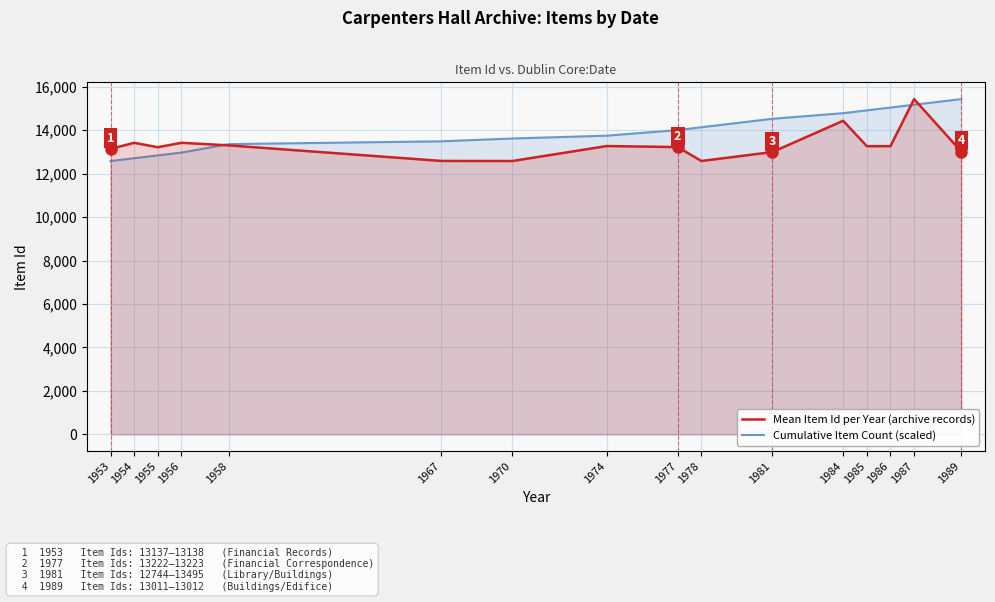

The value of Mean Item Id per Year (archive records) at 1978 is 12582.0. True or false?

True